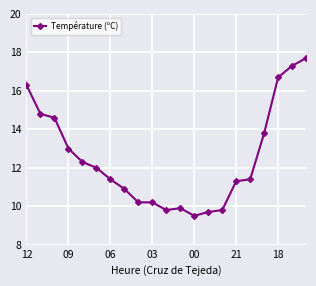

Reading right to left, list all the values displayed in this chart.

17.7	17.3	16.7	13.8	11.4	11.3	9.8	9.7	9.5	9.9	9.8	10.2	10.2	10.9	11.4	12.0	12.3	13.0	14.6	14.8	16.3